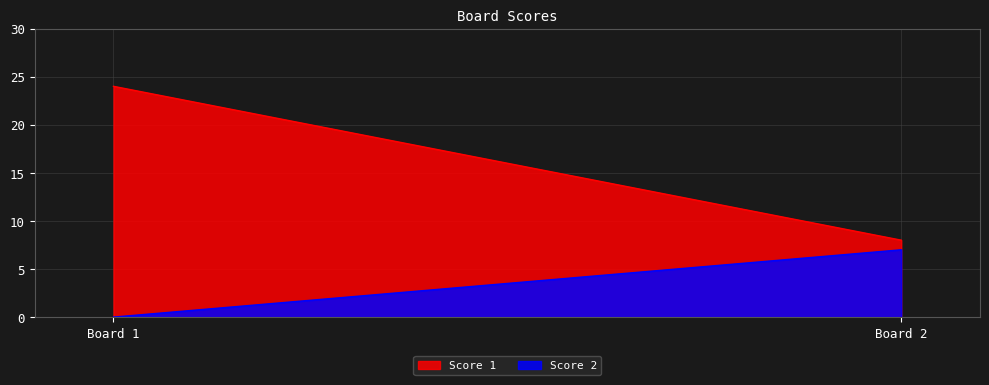

Which series has the widest spread of values?

Score 1